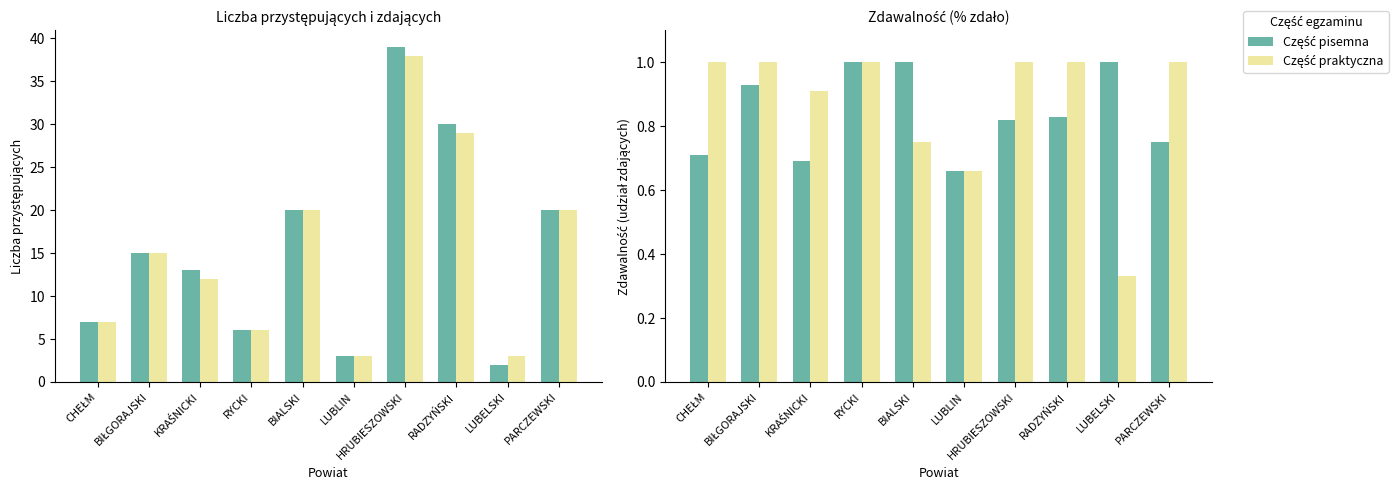

Count the number of categories in the chart.

10